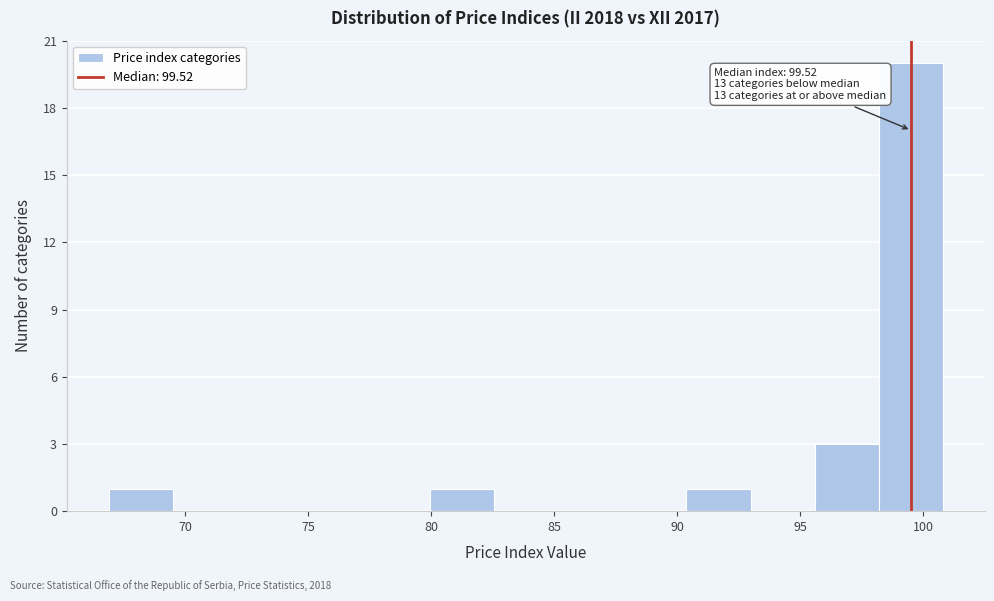

Over which range of the x-axis is the bar tallest?

98.0 to 101.0